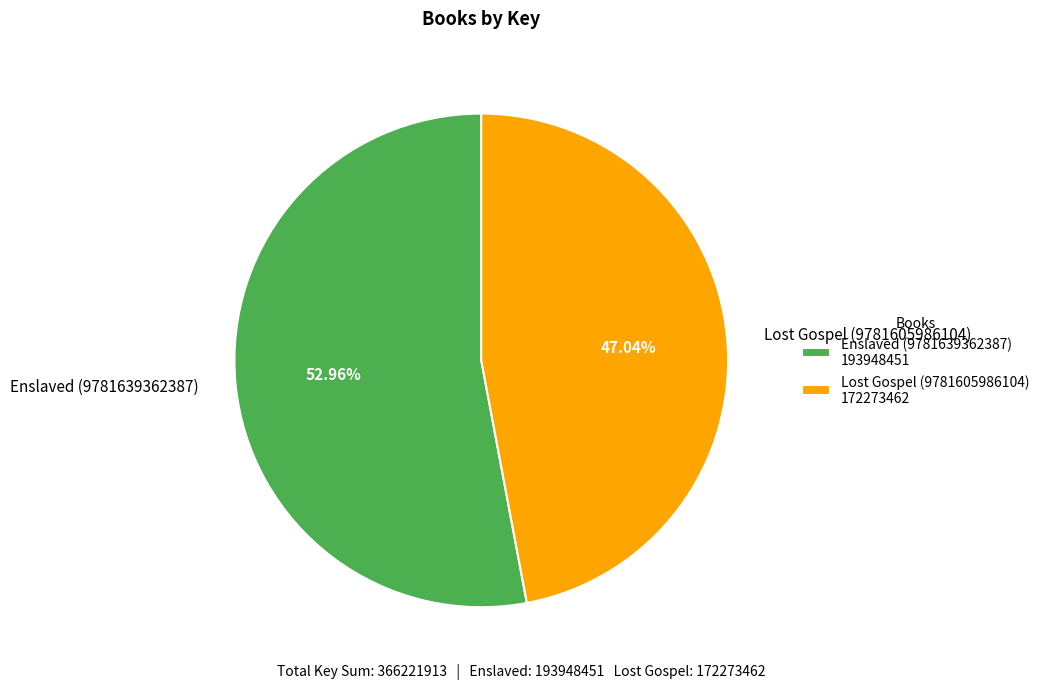

Between Enslaved (9781639362387) and Lost Gospel (9781605986104), which is larger?

Enslaved (9781639362387)